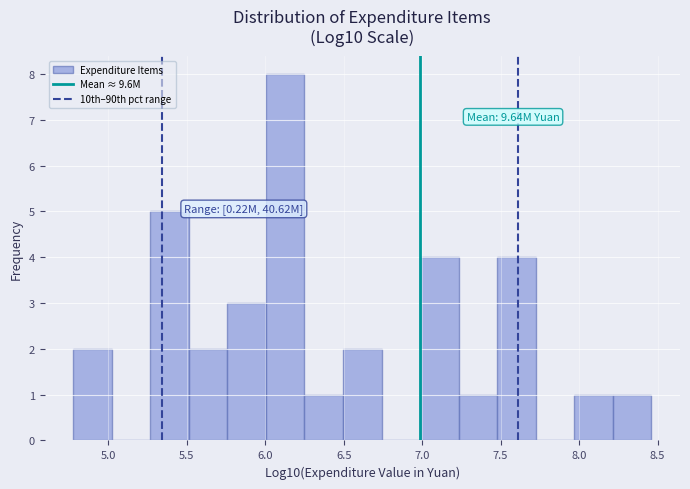

Which range on the x-axis has the tallest bar?

6.00 to 6.25